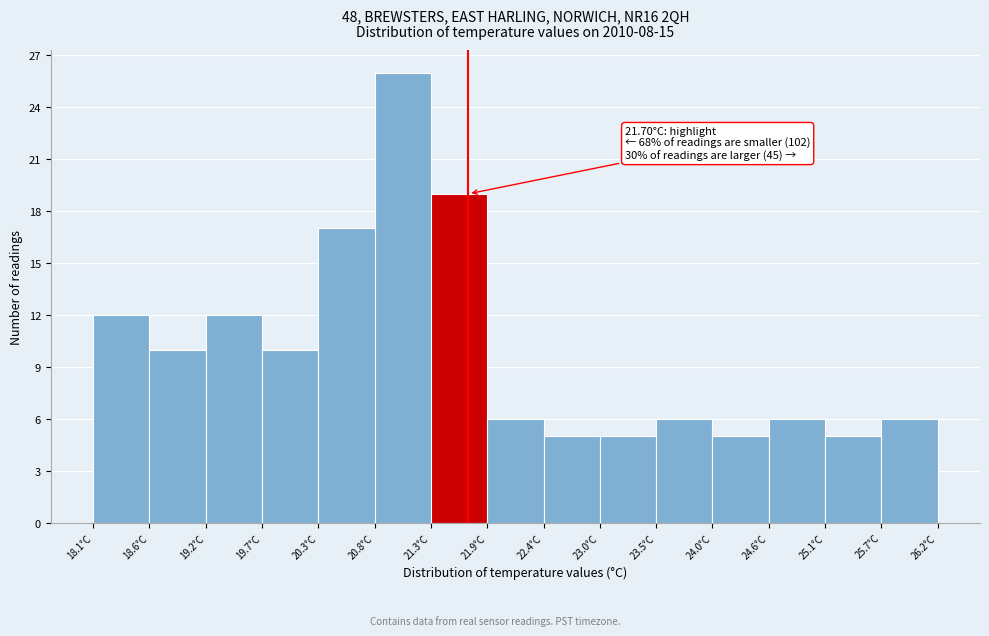

Over which range of the x-axis is the bar tallest?

20.80 to 21.34